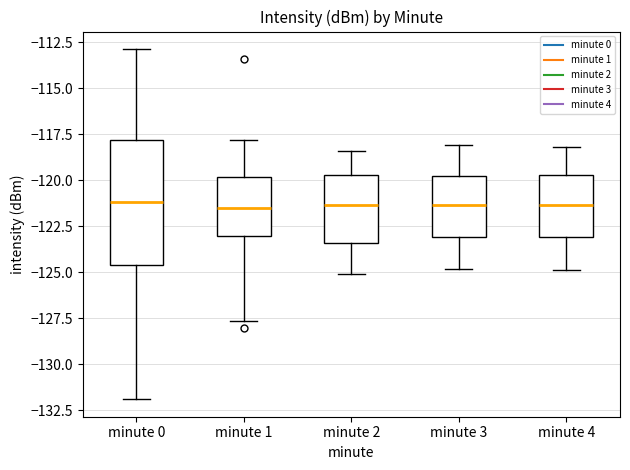

Reading left to right, transcribe this box plot: for each box, give where its median line is, the range the box spans, and where its two whiskers end, as read against the y-axis. The values are not printed on the chart, so give them approximately, as read against the axis.

minute 0: median -121.0, box -124.5 to -118.0, whiskers -132.0 to -113.0
minute 1: median -121.5, box -123.0 to -120.0, whiskers -127.5 to -118.0
minute 2: median -121.5, box -123.5 to -119.5, whiskers -125.0 to -118.5
minute 3: median -121.5, box -123.0 to -119.5, whiskers -125.0 to -118.0
minute 4: median -121.5, box -123.0 to -119.5, whiskers -125.0 to -118.0